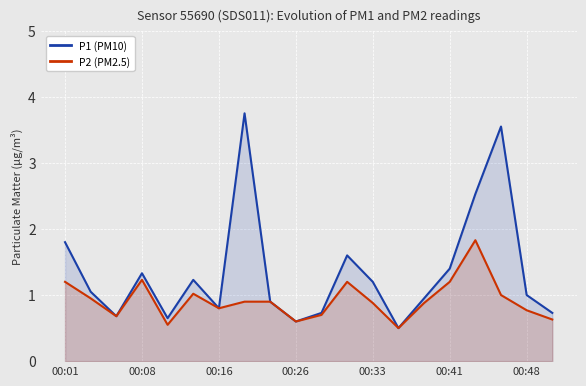

What is the sum of all P2 (PM2.5) values?

18.4